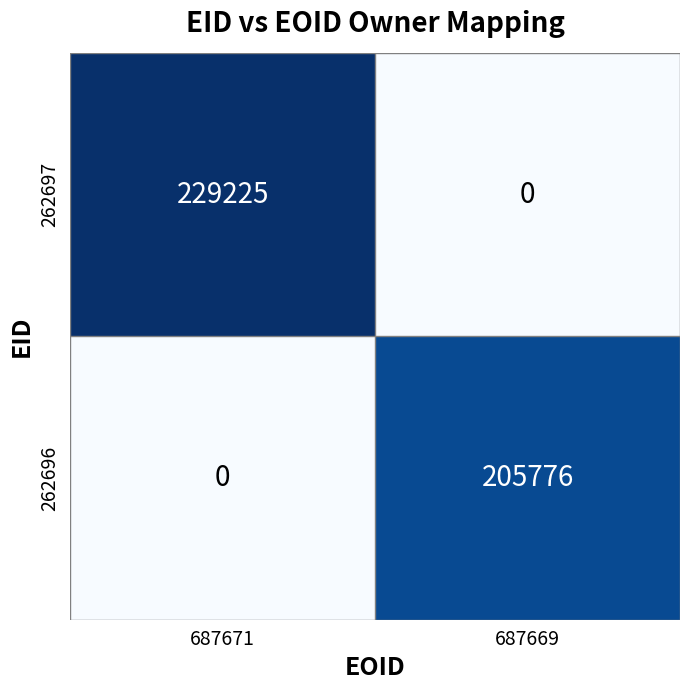

What is the spread (max minus min) of values at 687669?

205776